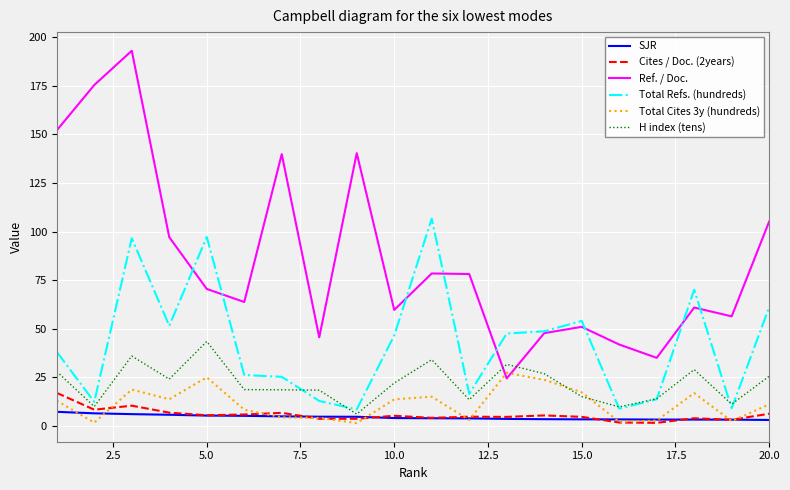

Which series has the largest total across all categories?

Ref. / Doc.